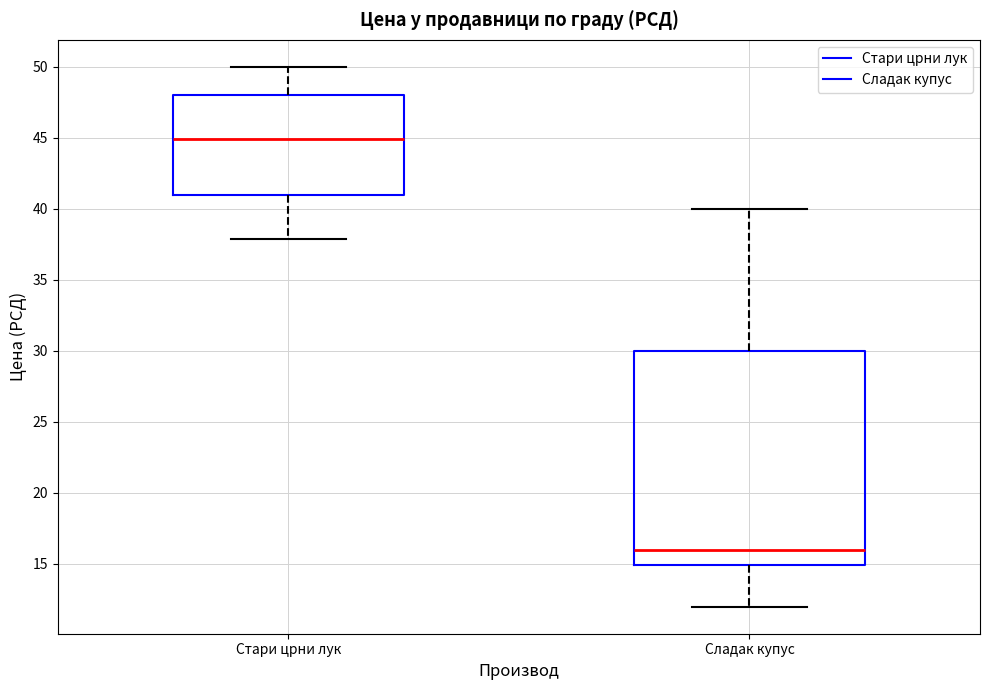

Reading left to right, transcribe this box plot: for each box, give where its median line is, the range the box spans, and where its two whiskers end, as read against the y-axis. The values are not printed on the chart, so give them approximately, as read against the axis.

Стари црни лук: median 45, box 41 to 48, whiskers 38 to 50
Сладак купус: median 16, box 15 to 30, whiskers 12 to 40